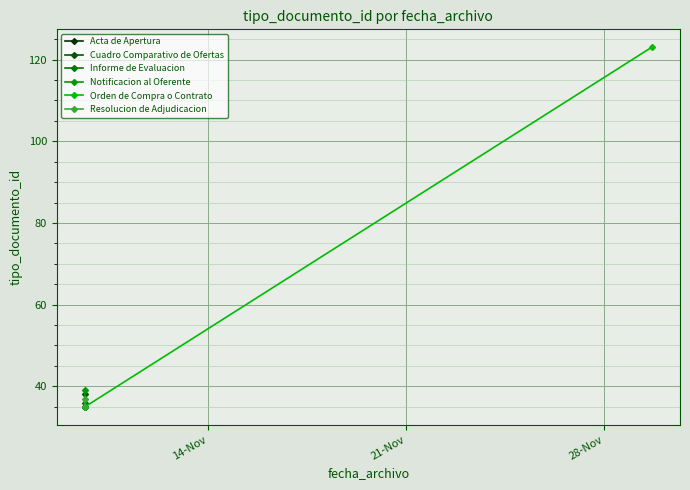

Which series has the largest total across all categories?

Orden de Compra o Contrato